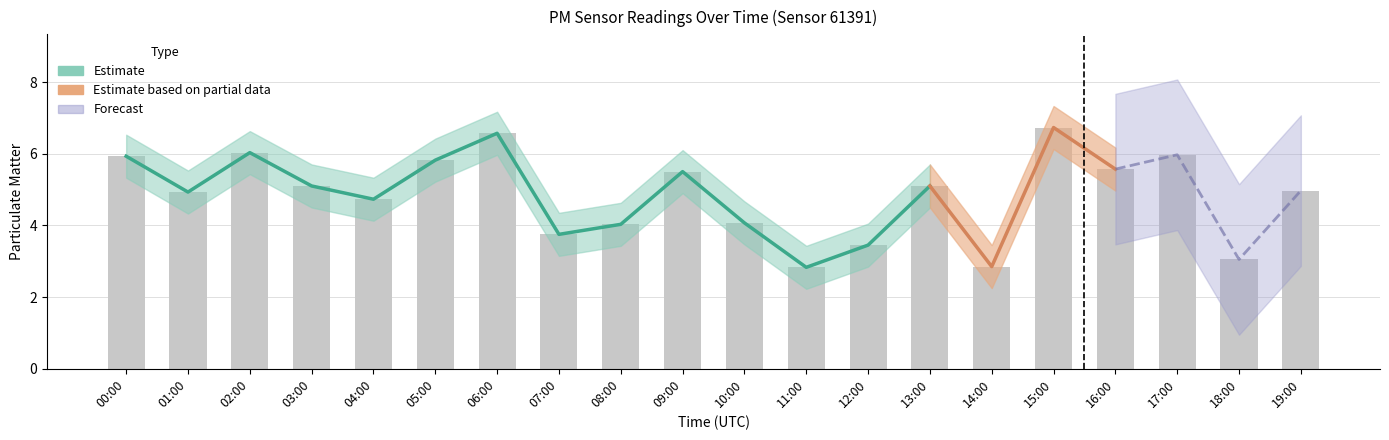

The chart shows a value of 1.5 at 08:00. True or false?

False